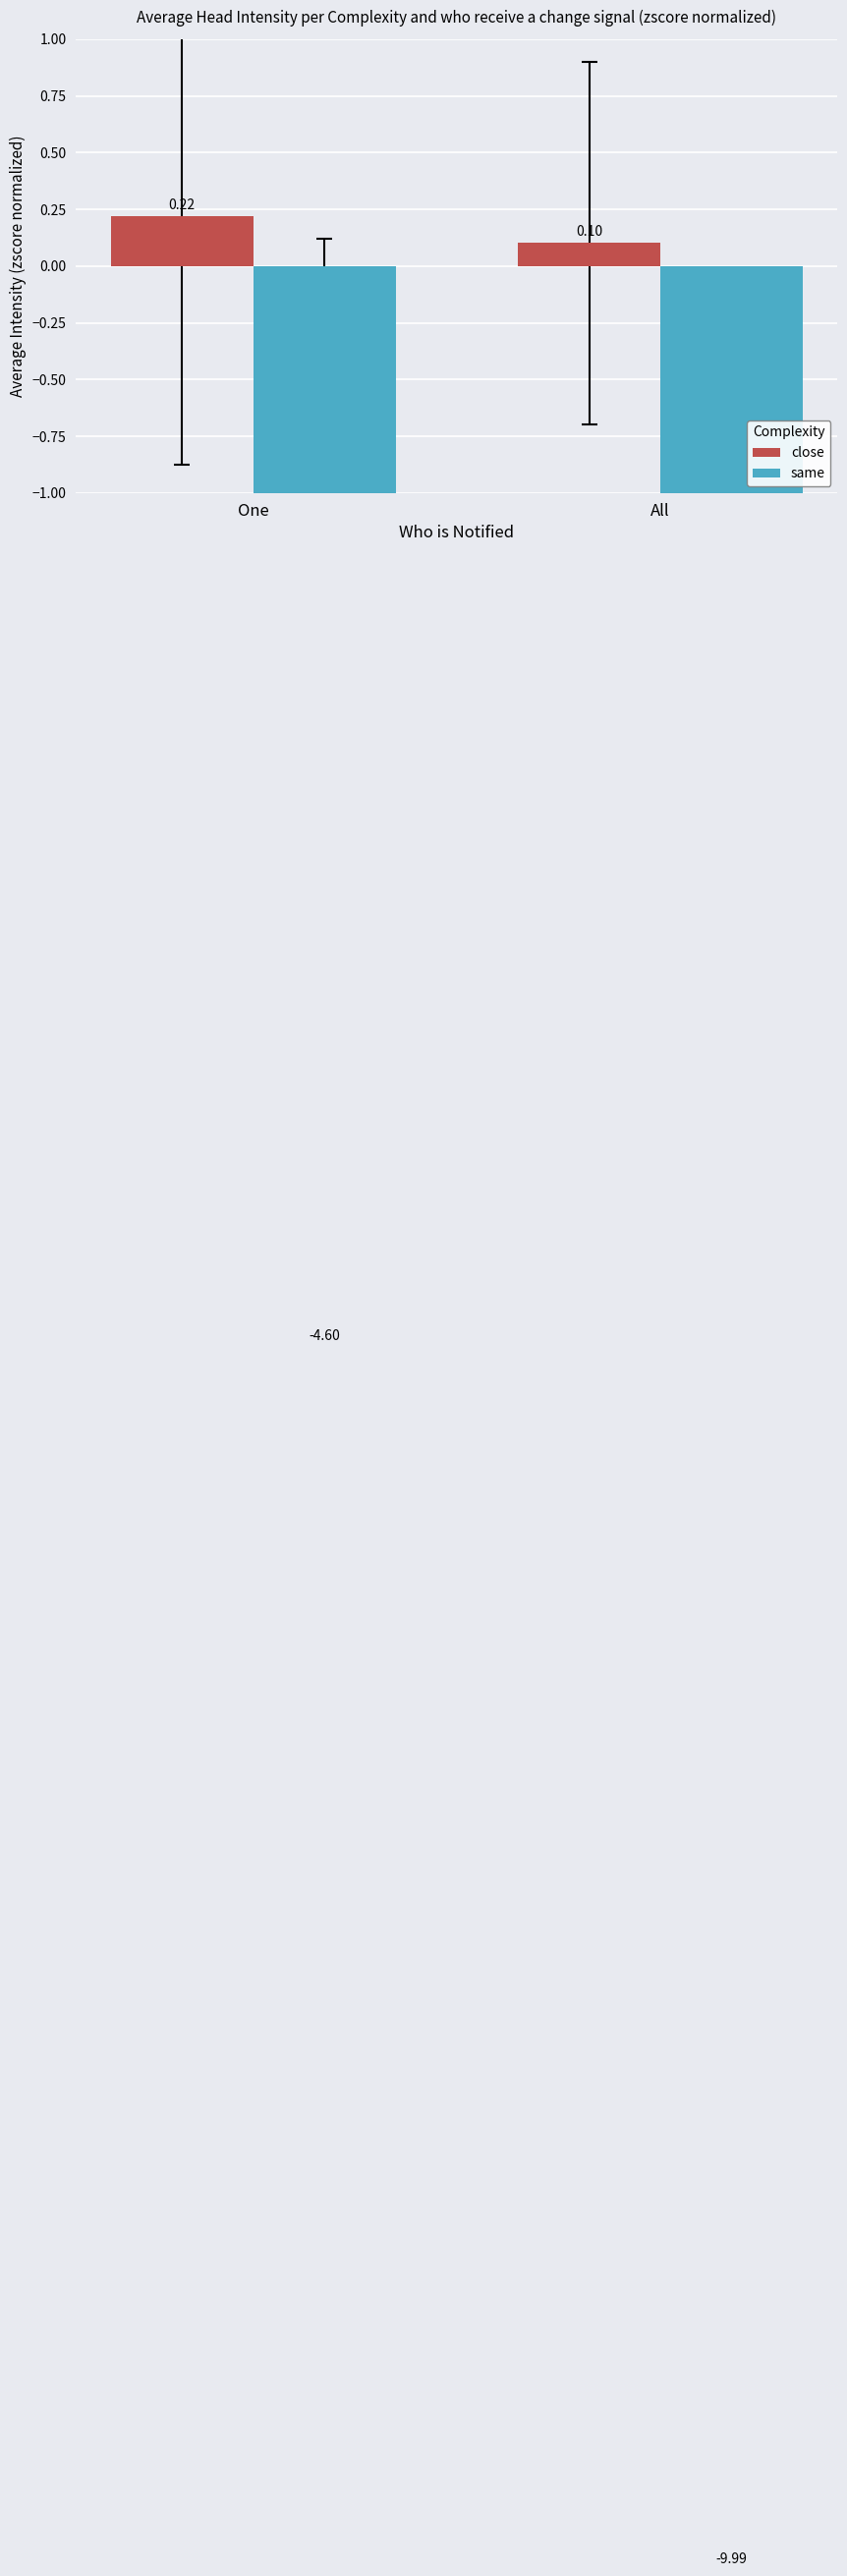

What position from the left is One?

1